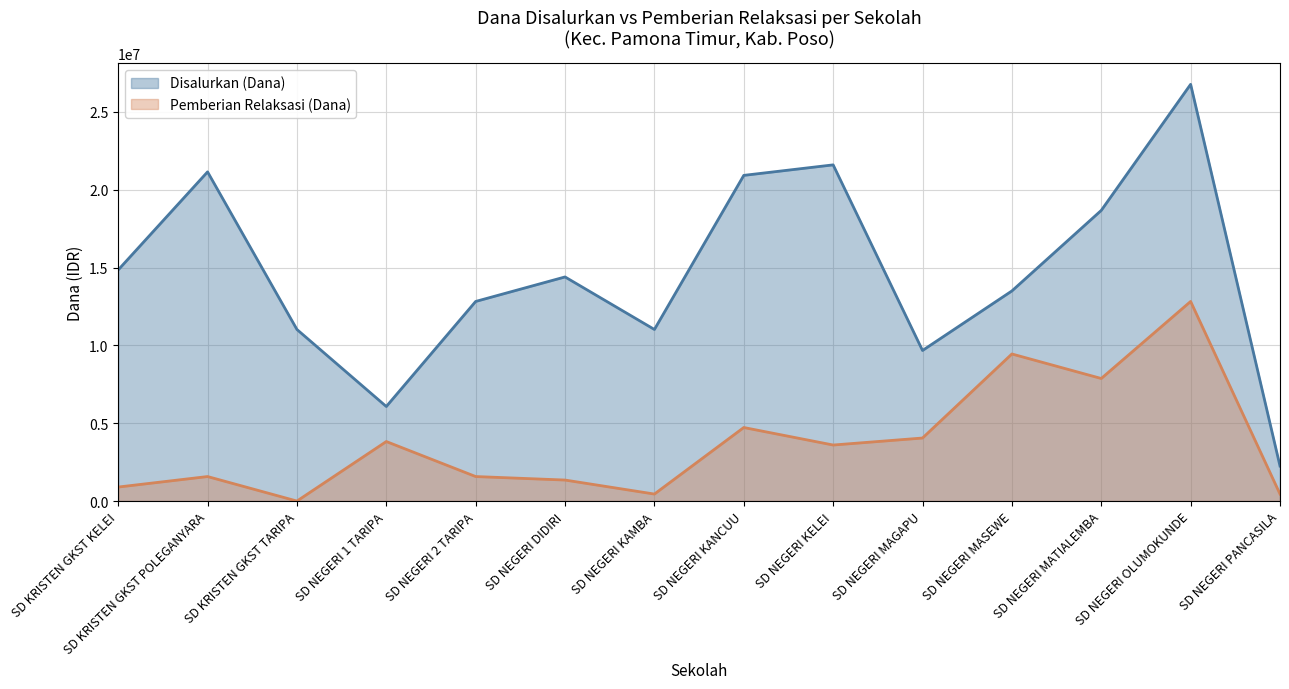

Read the Disalurkan (Dana) value at SD NEGERI MAGAPU, to the nearest 50.

9675000